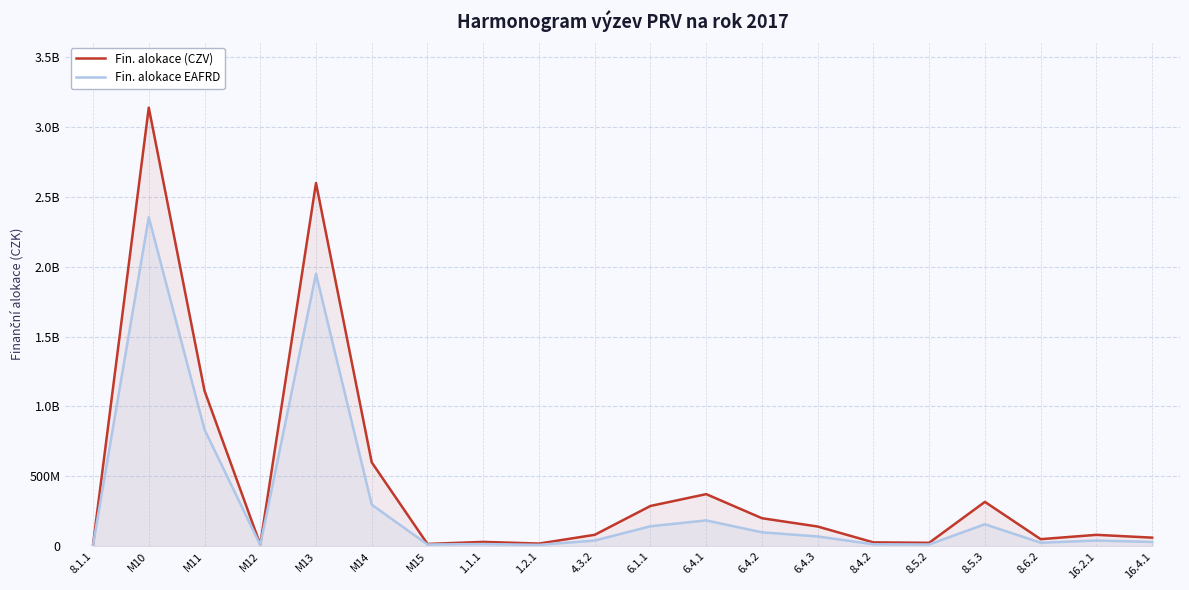

In Fin. alokace (CZV), how many points are lower than both neighbors (excluding endpoints)?

5